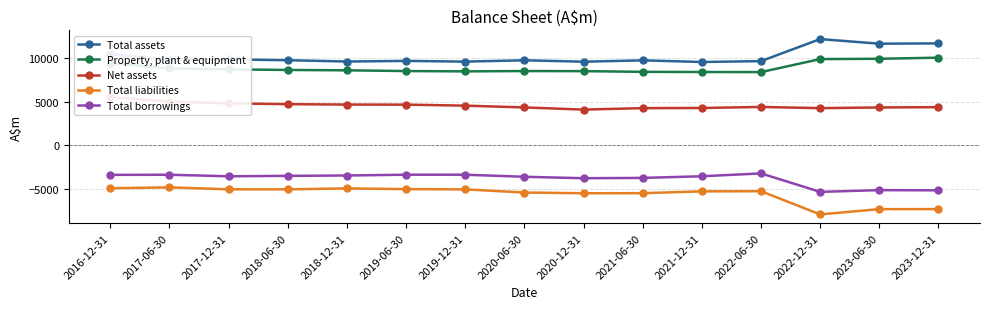

Which series has the largest range (max minus min)?

Total liabilities